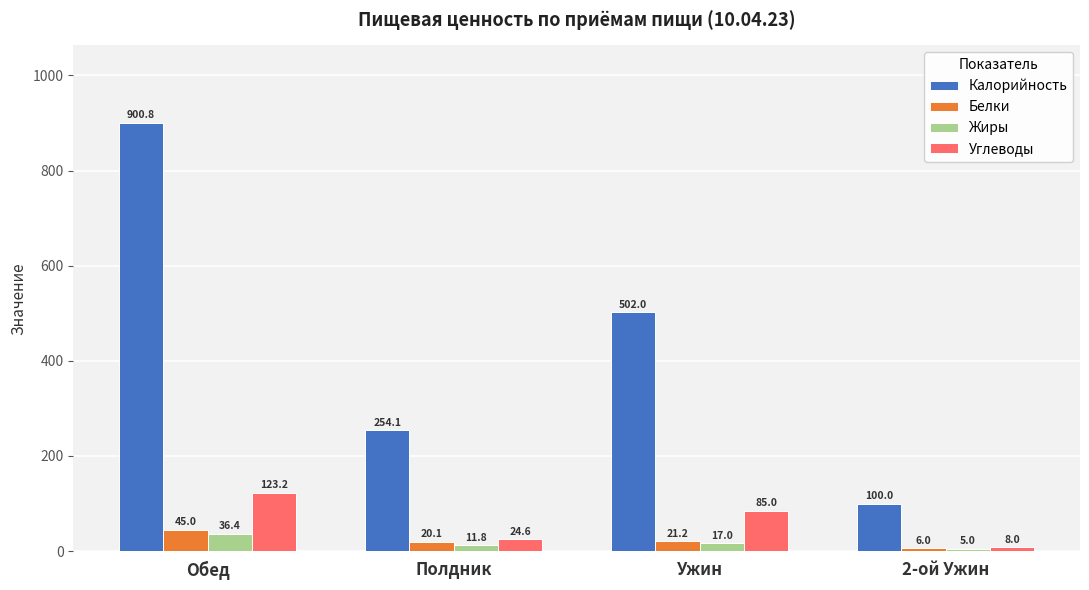

Reading left to right, extract all data points from this chart.

Калорийность: 900.8	254.1	502.0	100.0
Белки: 45.0	20.1	21.2	6.0
Жиры: 36.4	11.8	17.0	5.0
Углеводы: 123.2	24.6	85.0	8.0